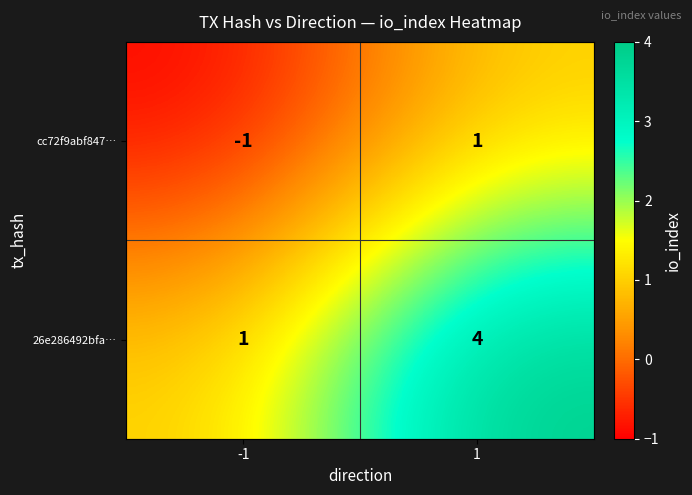

What is the difference between the highest and lowest values at 1?

3